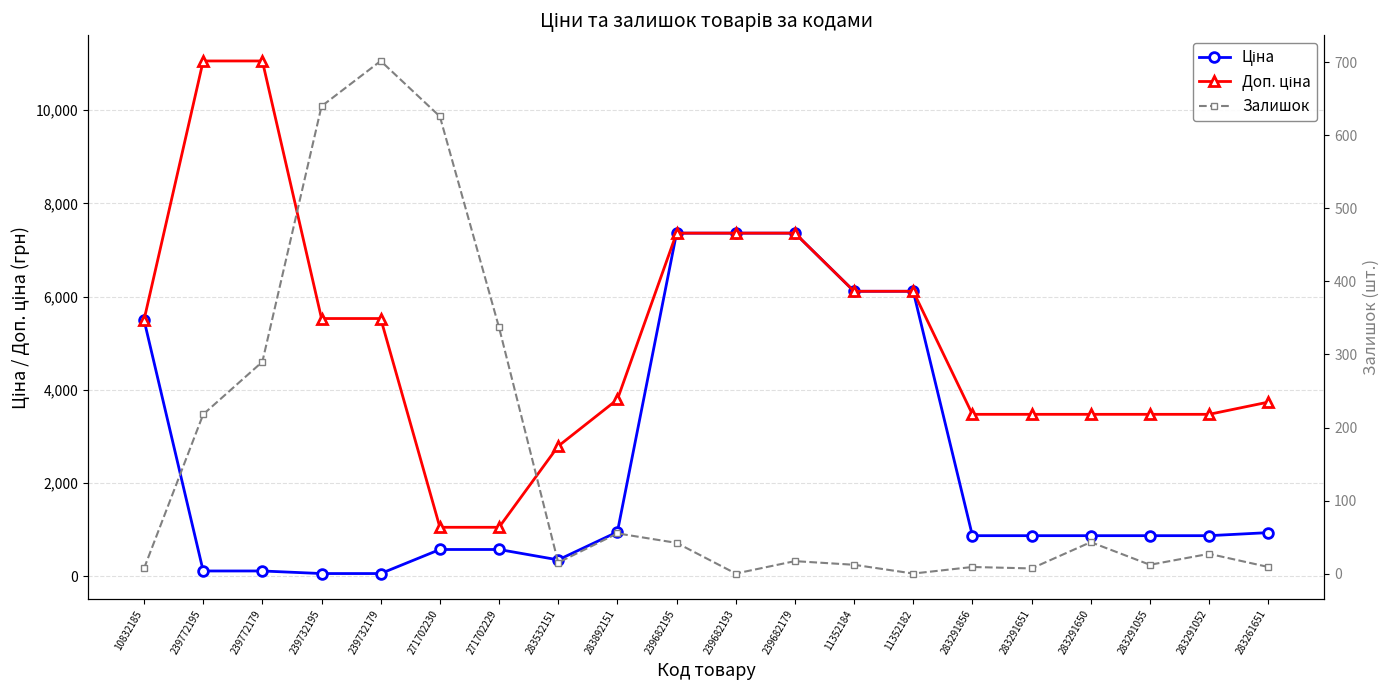

What is the sum of the Залишок values at 283291055 and 239732179?

714.0